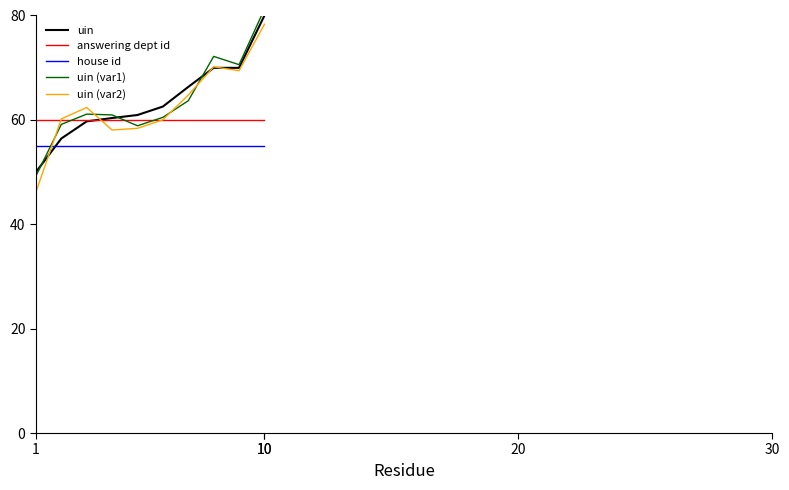

Does the chart have visible grid lines?

No